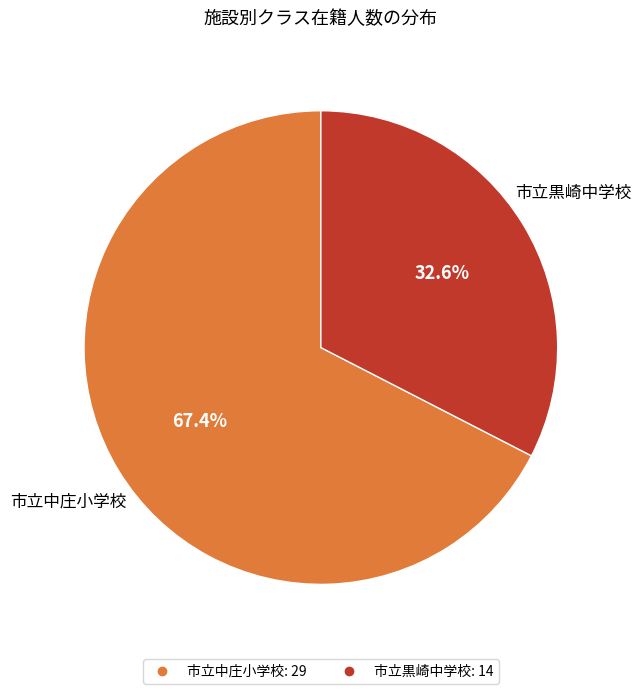

Is it true that 市立黒崎中学校 is 33% of the pie?

True